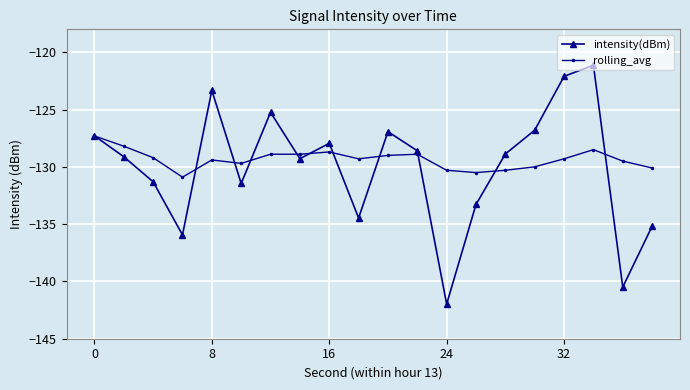

What is the lowest value of the intensity(dBm) series?

-142.0